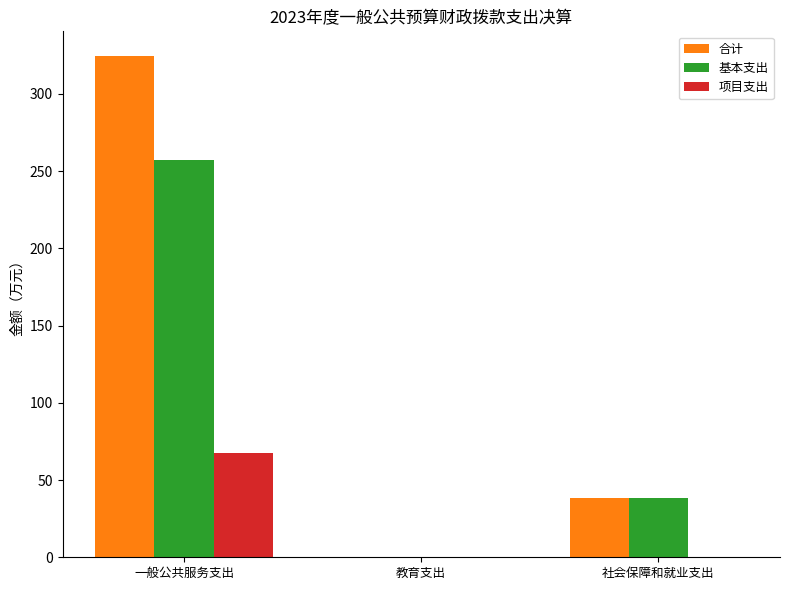

What is the sum of all 项目支出 values?

67.4